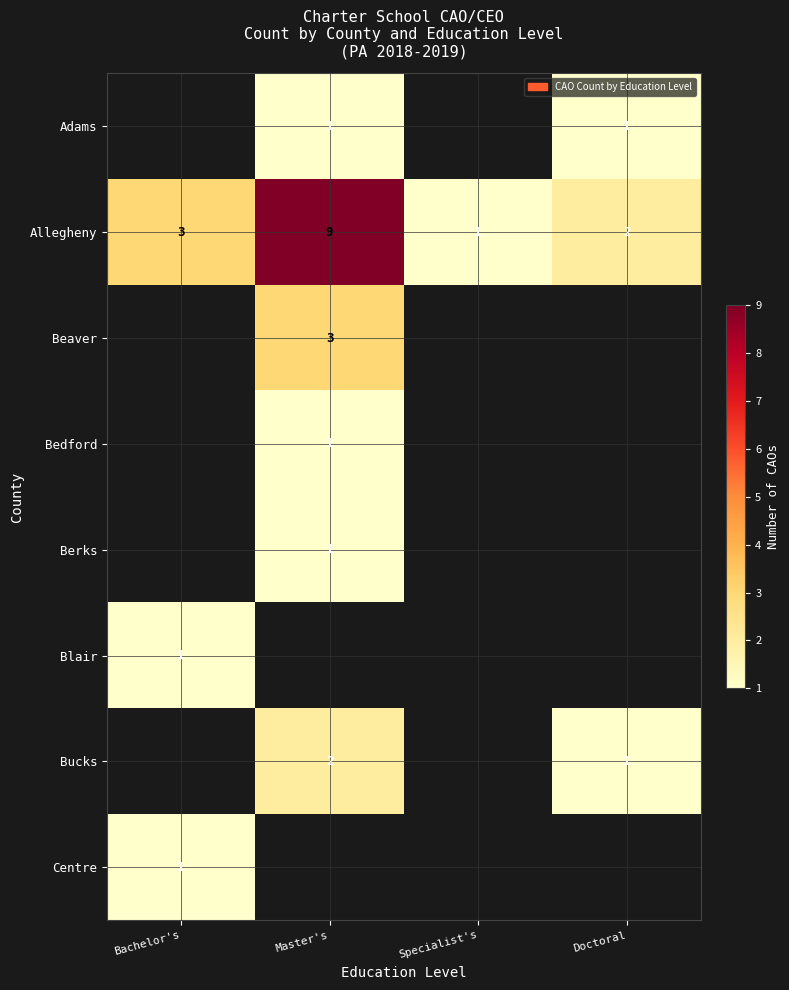

What is the difference between the maximum and minimum values in the Allegheny series?

8